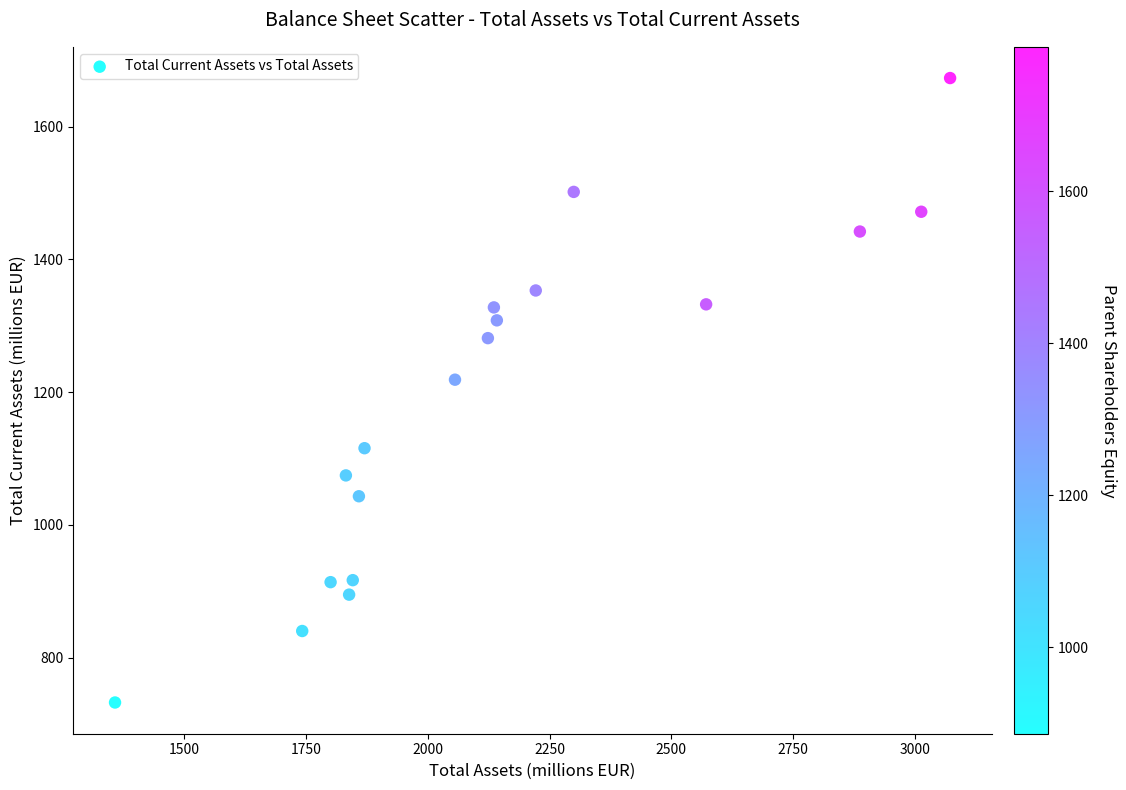

What is the range of X values (max minus min)?

1713.1